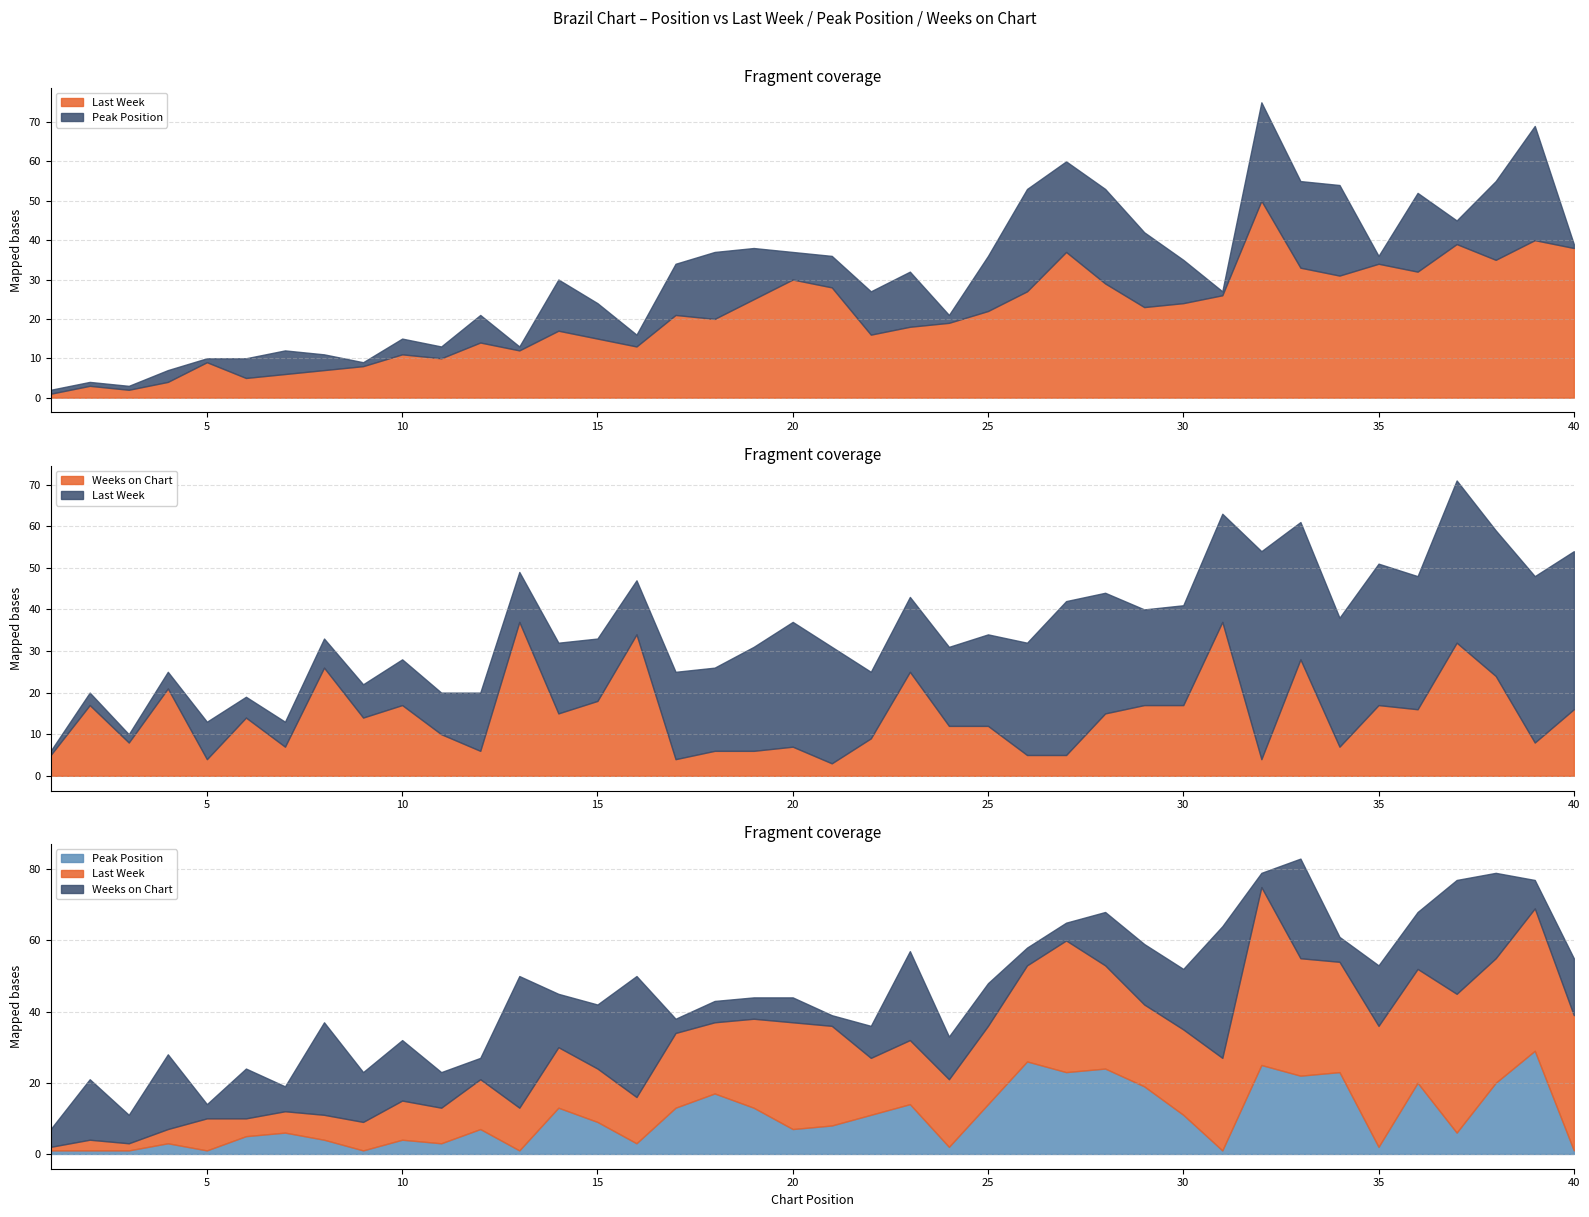

Between 13 and 27, which series saw the biggest shift?

Weeks on Chart